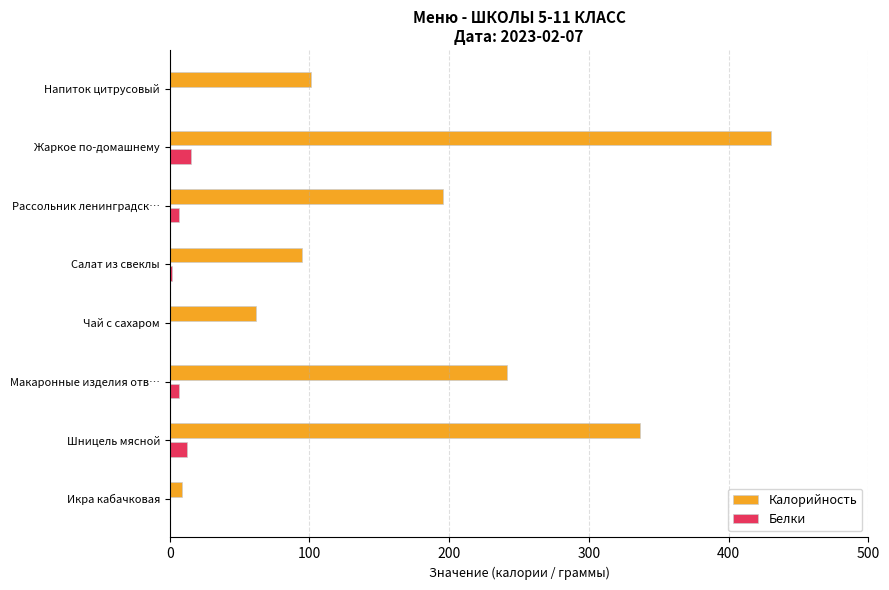

Which category has the highest value in the Калорийность series?

Жаркое по-домашнему